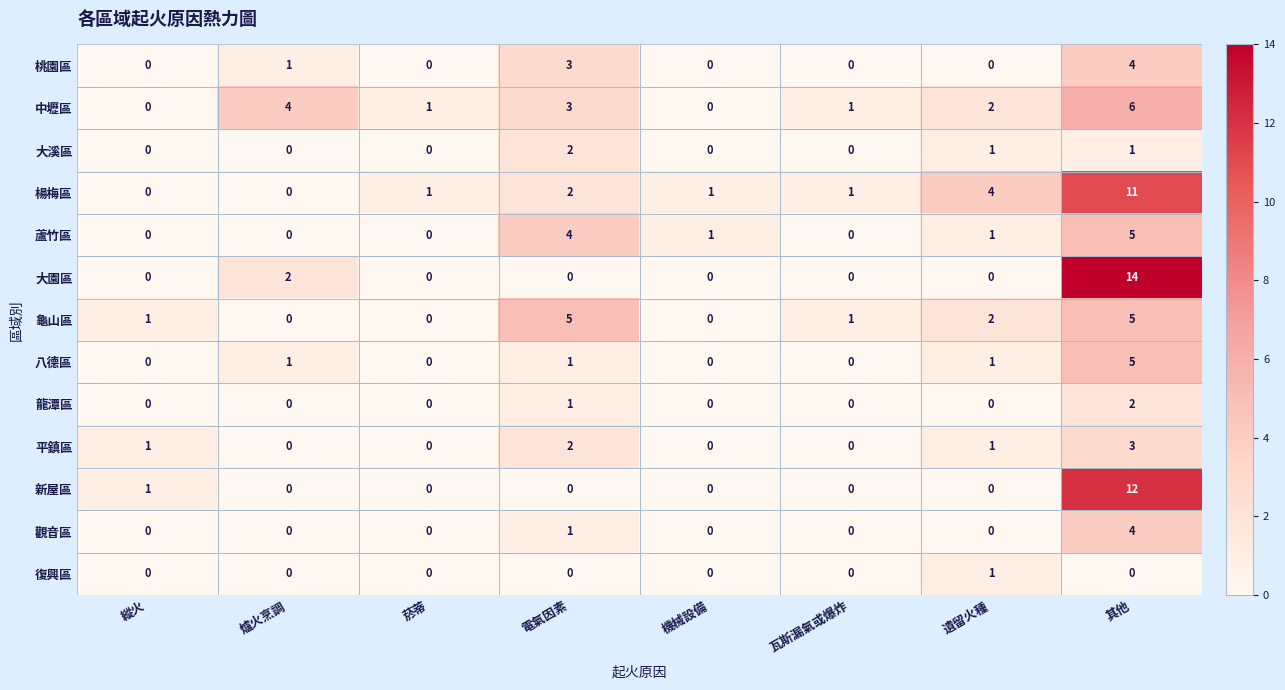

What is the difference between the maximum and minimum values in the 龜山區 series?

5